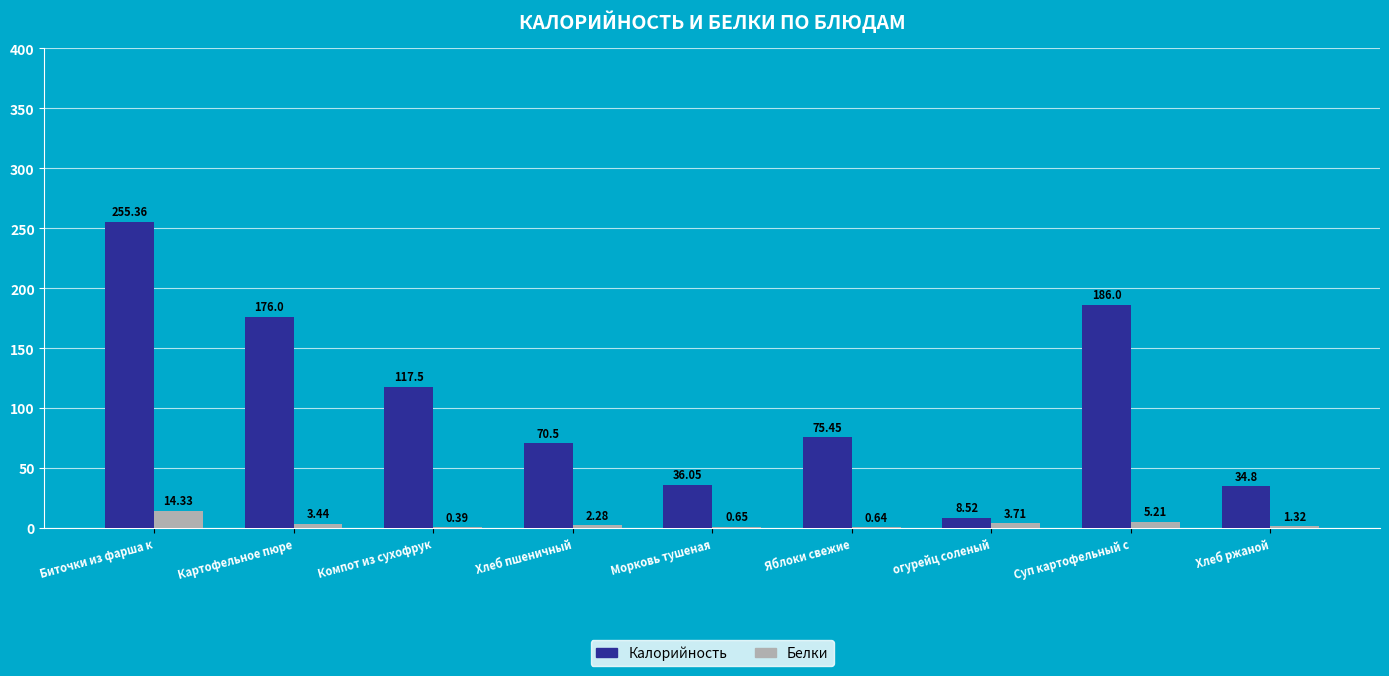

Where is Белки nearest to the value 7?

Суп картофельный с